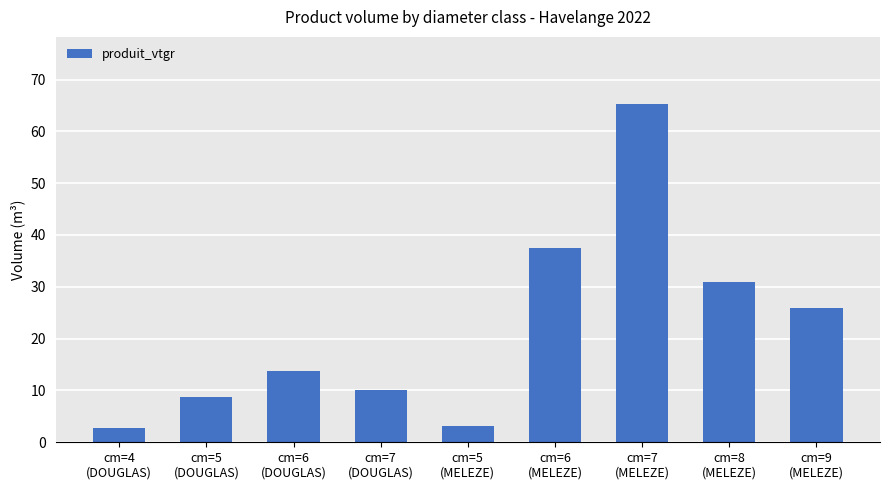

The value at cm=6
(DOUGLAS) is 3.1. True or false?

False